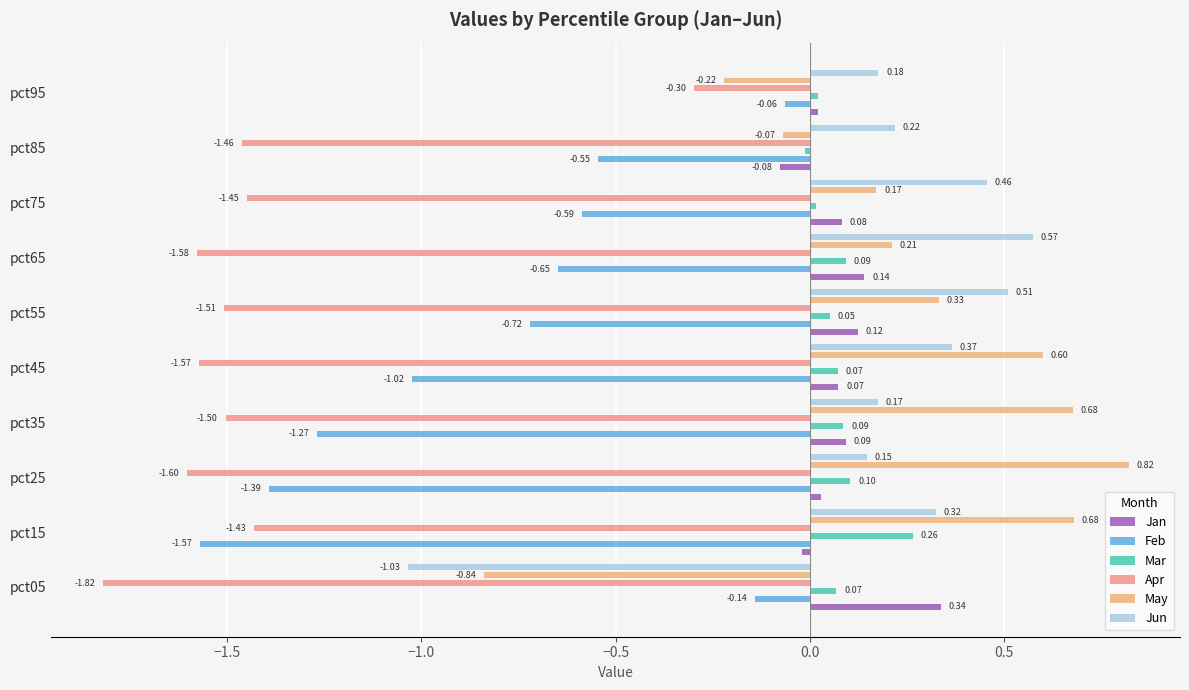

What is the difference between the second highest and minimum values in the May series?

1.5